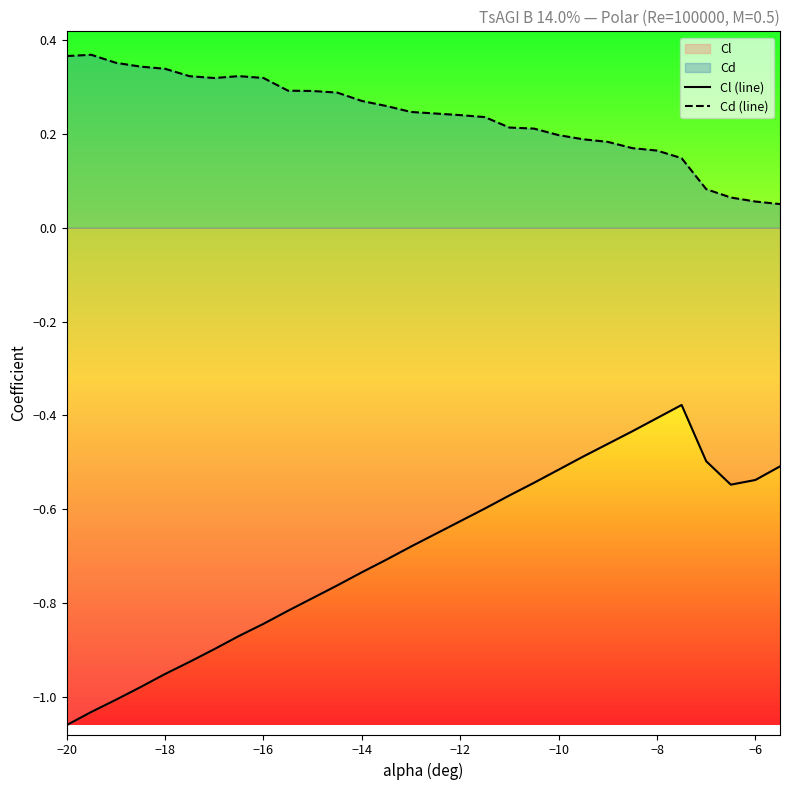

The value of Cl (line) at −8 is -0.1. True or false?

False